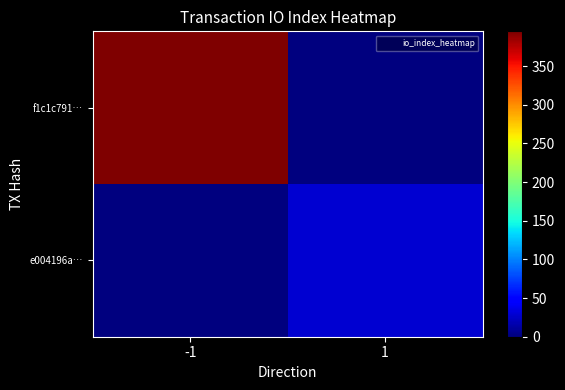

Reading left to right, transcribe all the data shown in this chart.

f1c1c791…: -1=395	1=0
e004196a…: -1=0	1=28